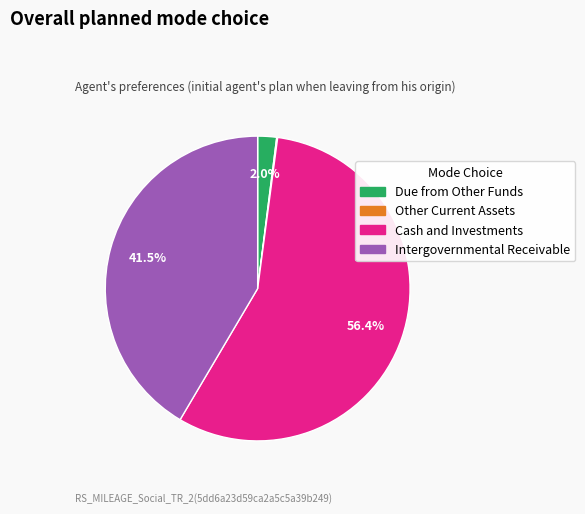

Is there any slice that represents more than half of the pie?

Yes